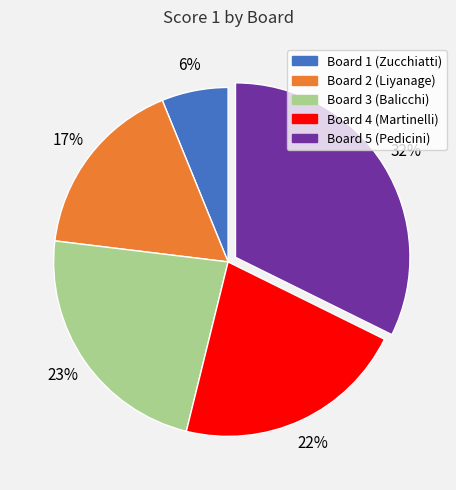

What percentage is the Board 3 (Balicchi) slice, to the nearest percent?

23%